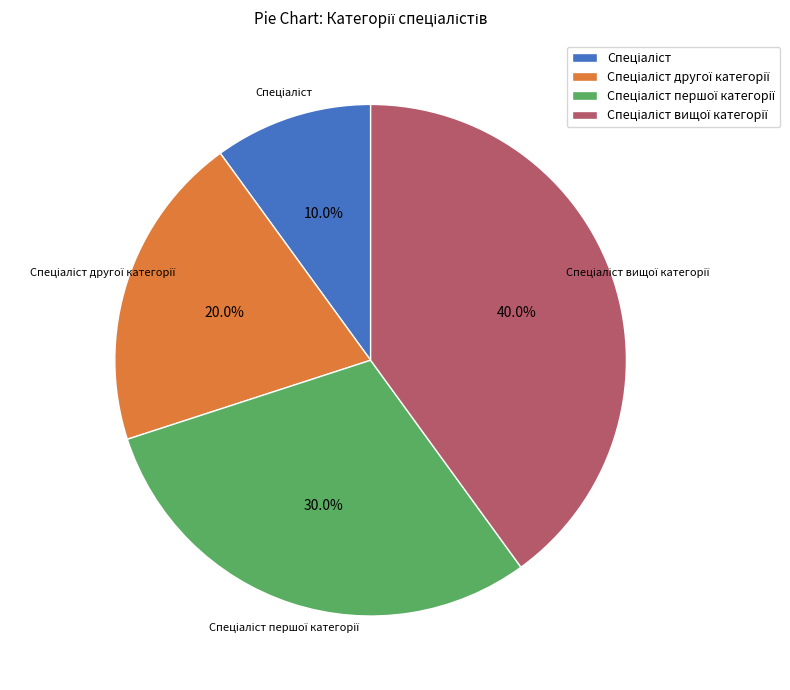

Is there a majority slice in this chart?

No